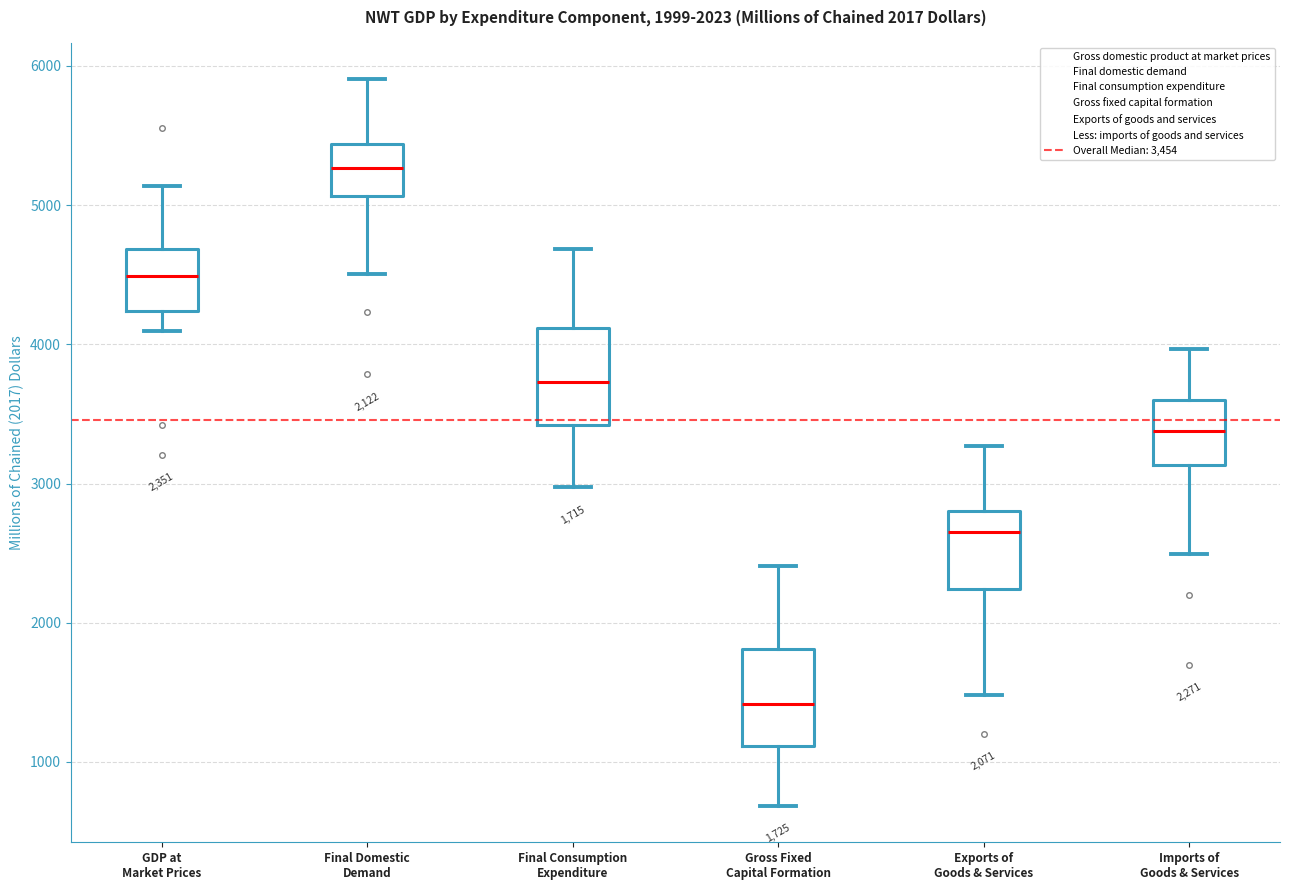

Which box's median line is the highest?

Final Domestic Demand